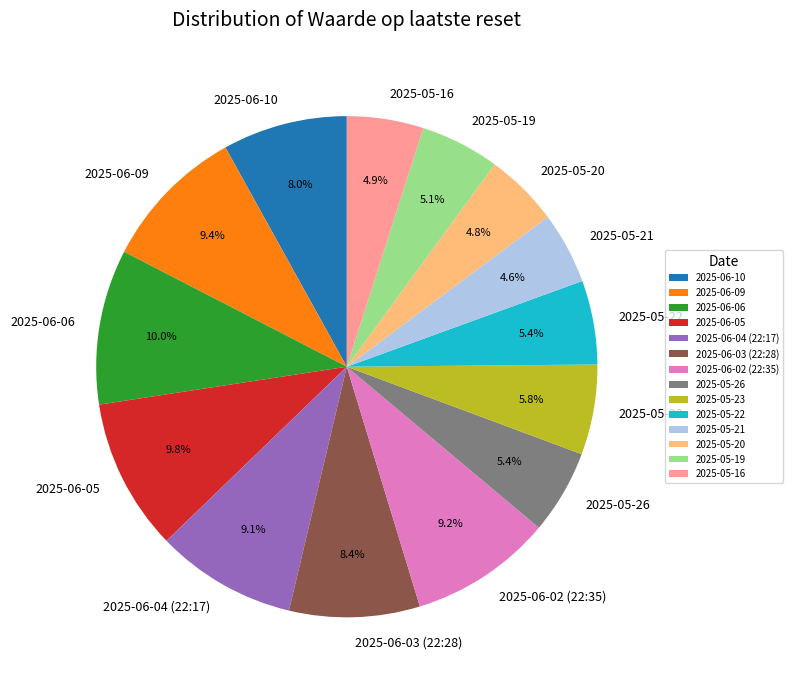

Which has a higher value, 2025-05-19 or 2025-06-02 (22:35)?

2025-06-02 (22:35)